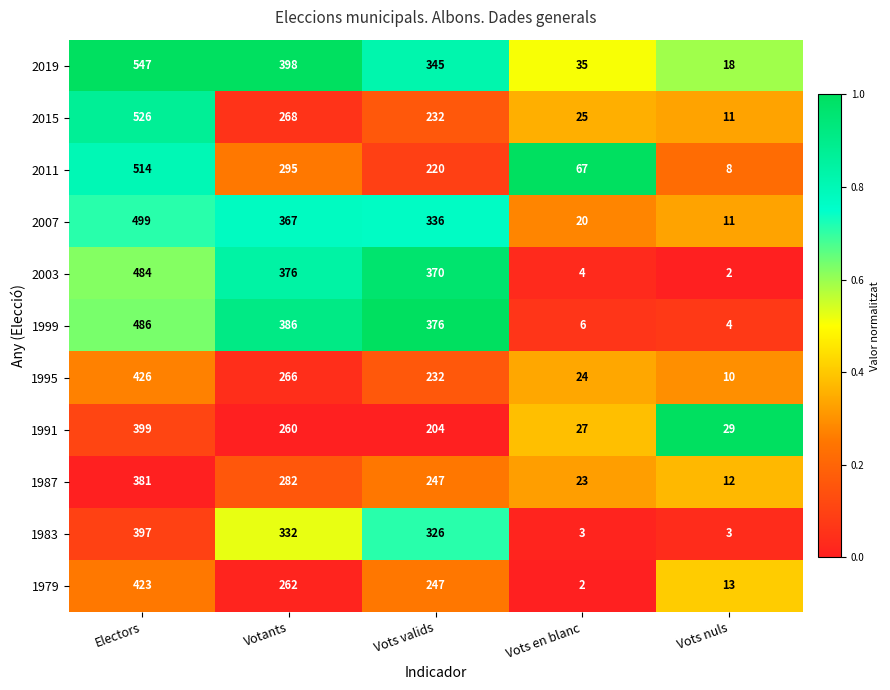

Is it true that 2011 equals 22 at Vots en blanc?

False